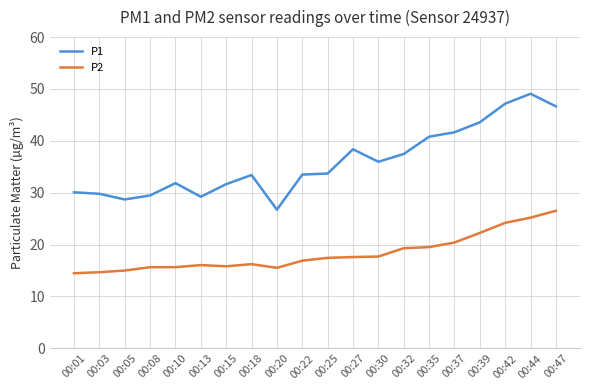

List the series in order of their peak value, highest first.

P1, P2